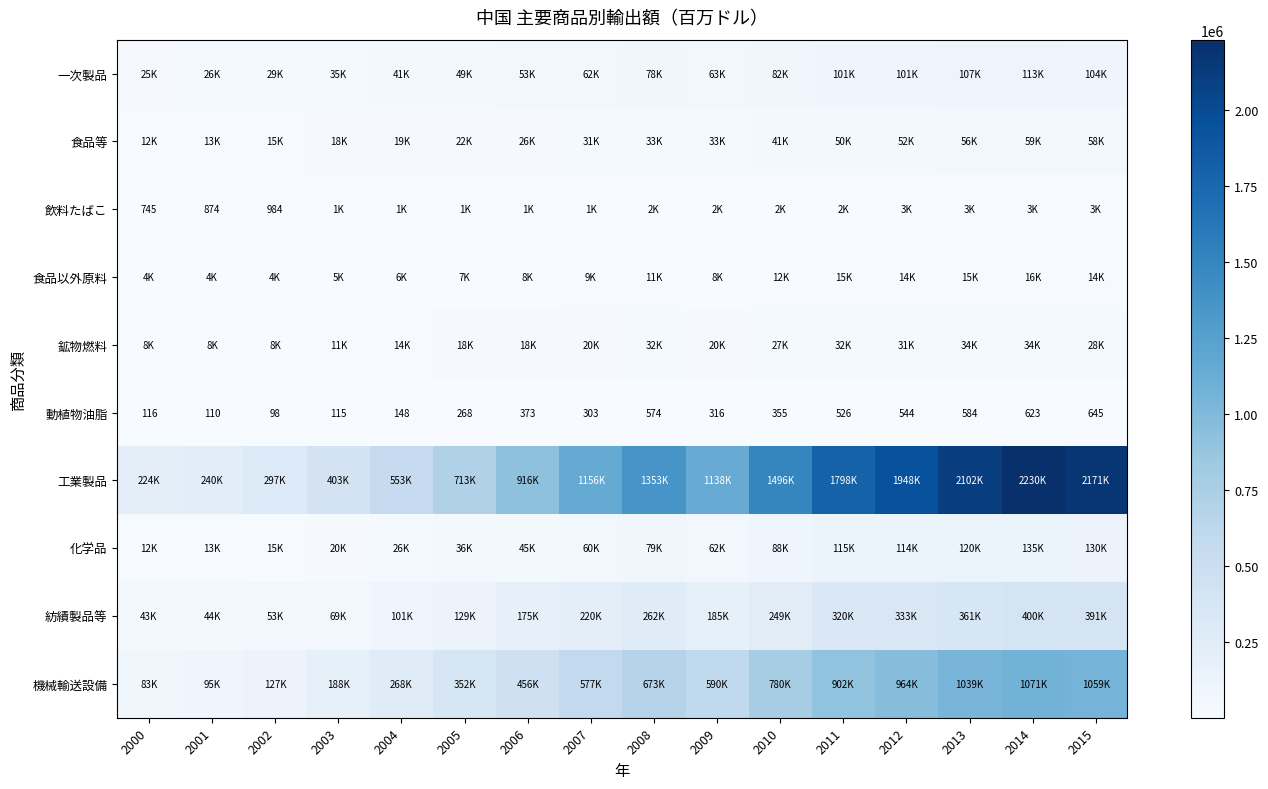

What is the approximate value of 動植物油脂 at 2015, to the nearest 50?

650